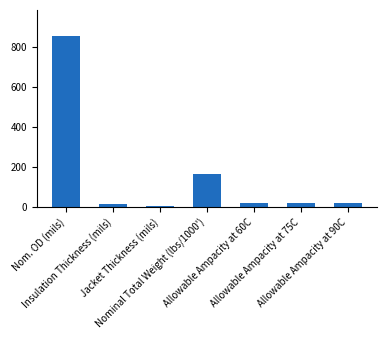

Which label corresponds to the smallest value in the chart?

Jacket Thickness (mils)